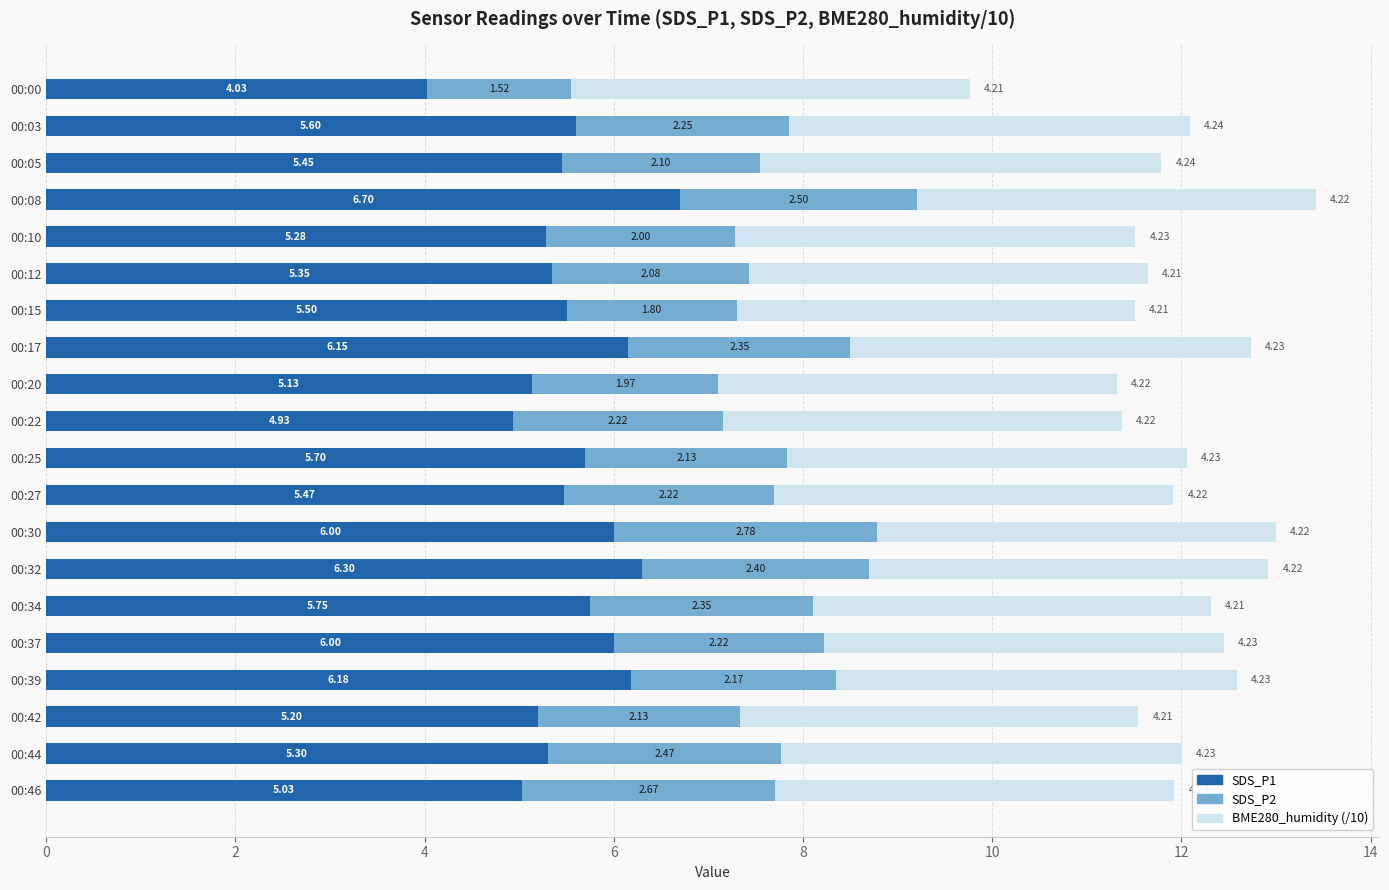

How many categories are shown in the chart?

20